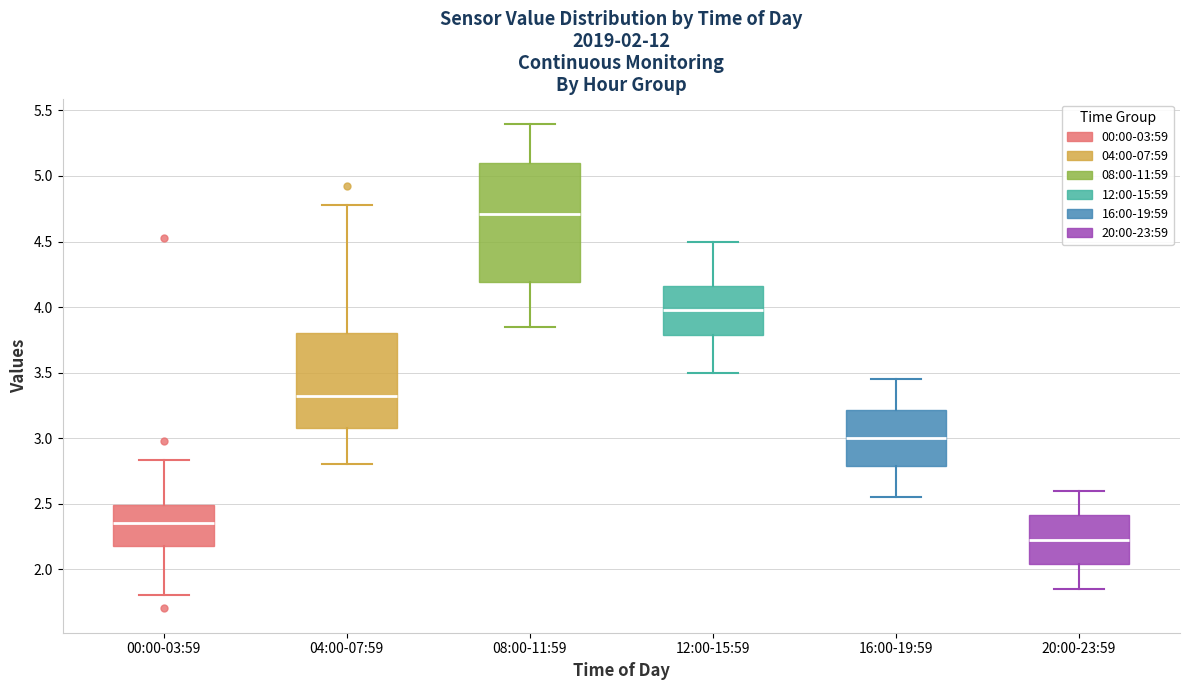

Comparing the boxes themselves (not the whiskers), which one is the tallest?

08:00-11:59